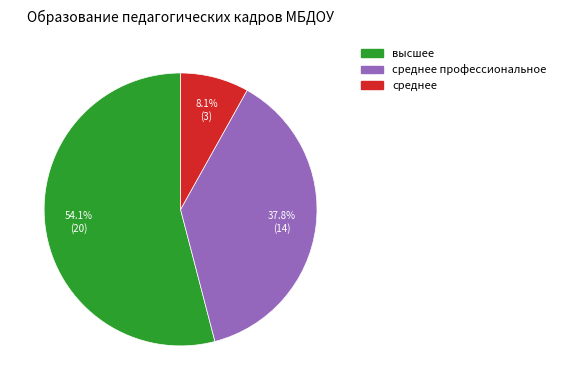

Combined, what portion of the pie is среднее профессиональное and среднее?

45.9%